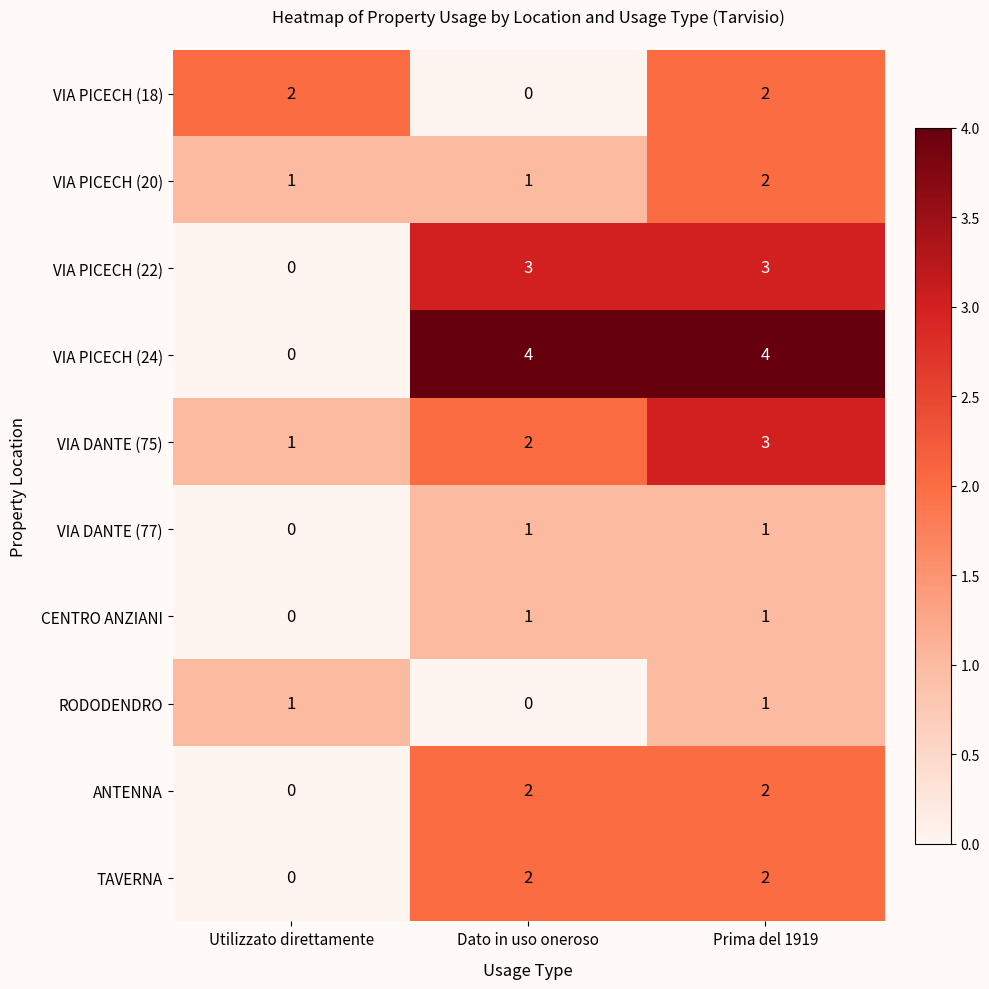

Reading right to left, what are all the values shown in this chart?

VIA PICECH (18): 2	0	2
VIA PICECH (20): 2	1	1
VIA PICECH (22): 3	3	0
VIA PICECH (24): 4	4	0
VIA DANTE (75): 3	2	1
VIA DANTE (77): 1	1	0
CENTRO ANZIANI: 1	1	0
RODODENDRO: 1	0	1
ANTENNA: 2	2	0
TAVERNA: 2	2	0